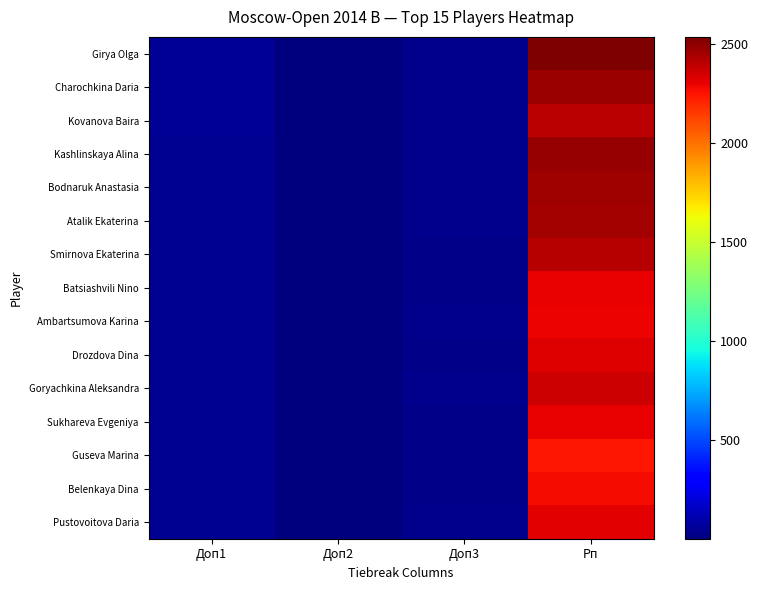

How many series are shown in this chart?

15